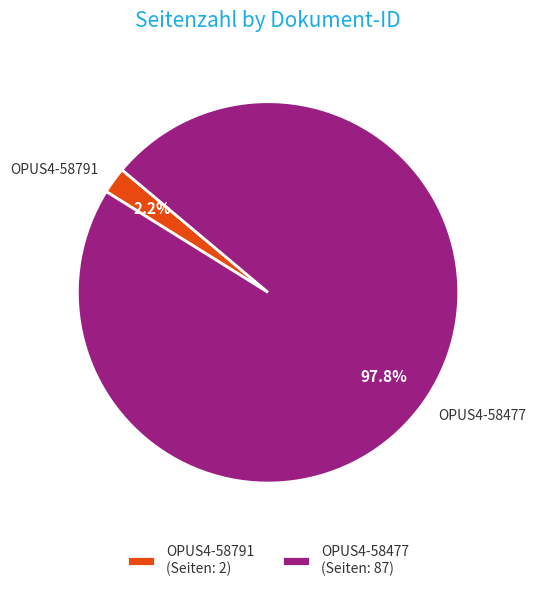

Does OPUS4-58477 account for over 50% of the chart?

Yes